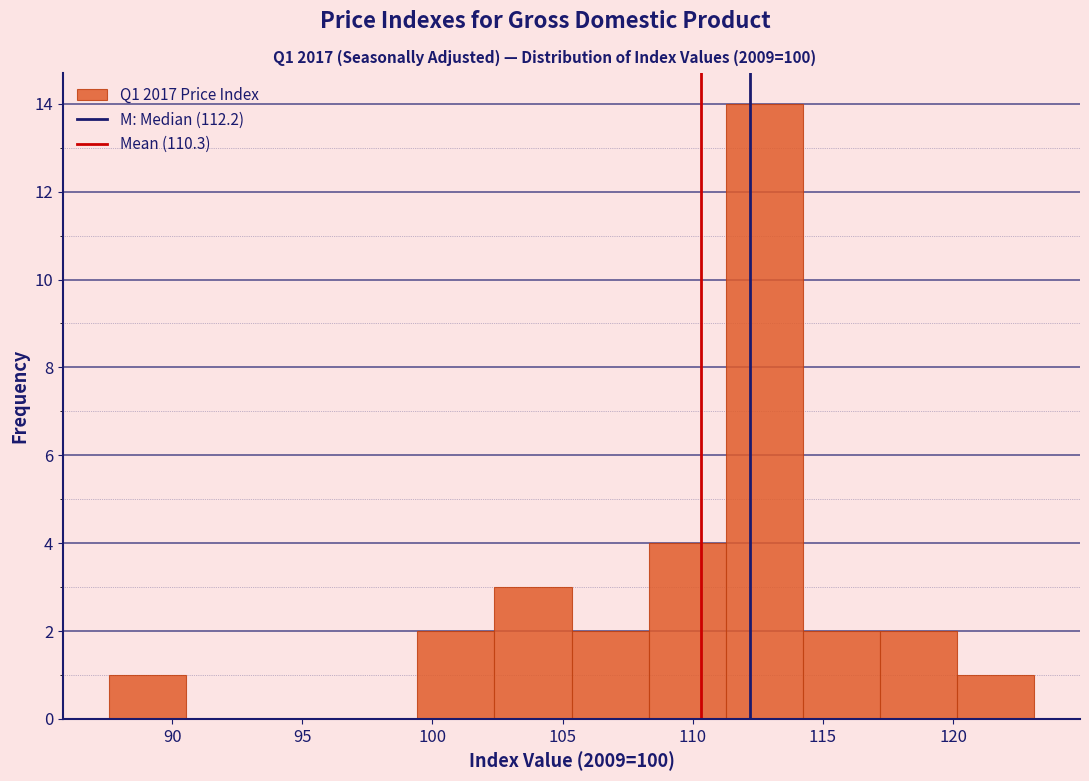

Over which range of the x-axis is the bar tallest?

111.5 to 114.0